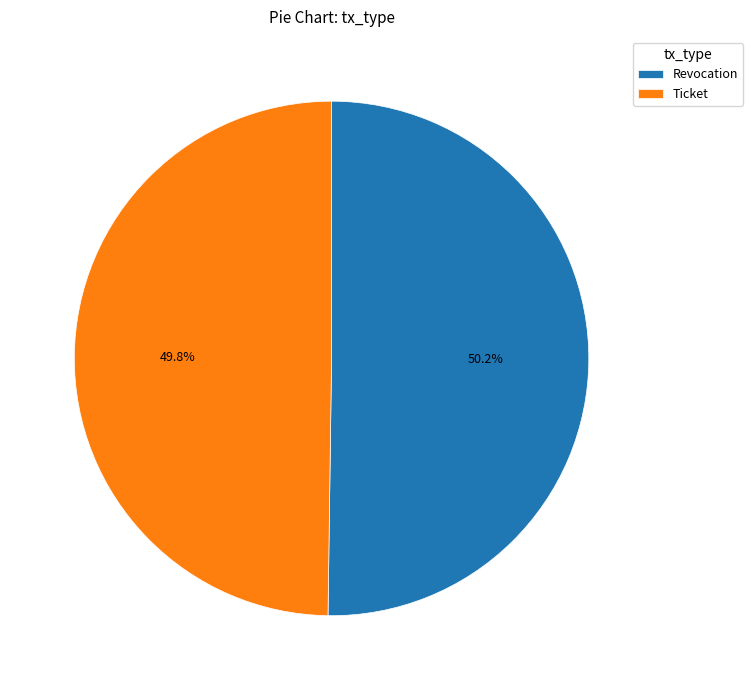

True or false: Ticket accounts for 50% of the total.

True